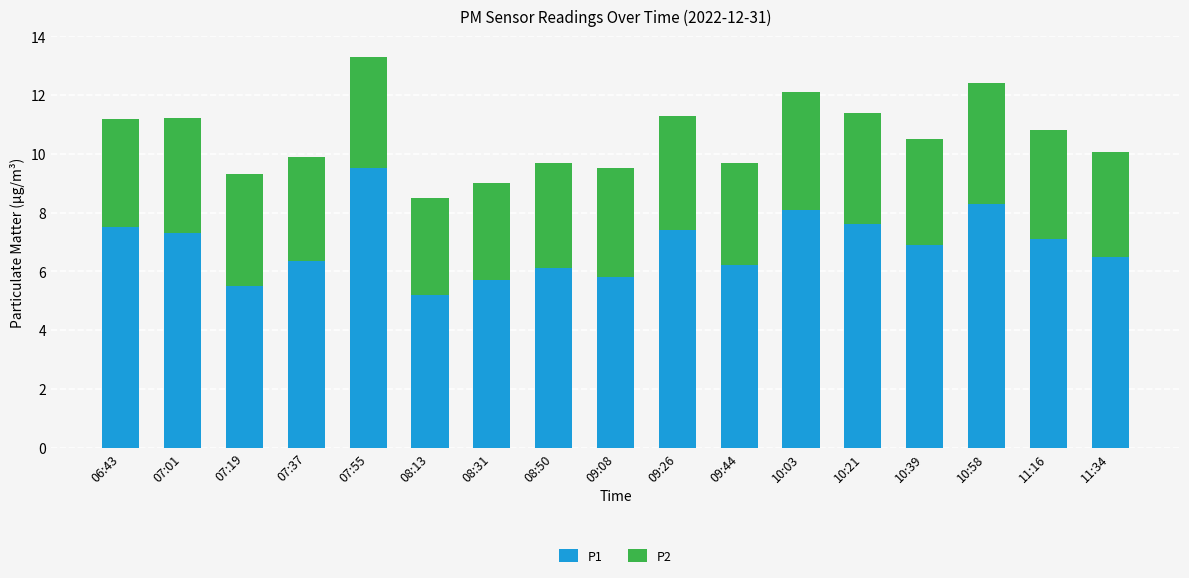

At which label does P1 reach its minimum?

08:13